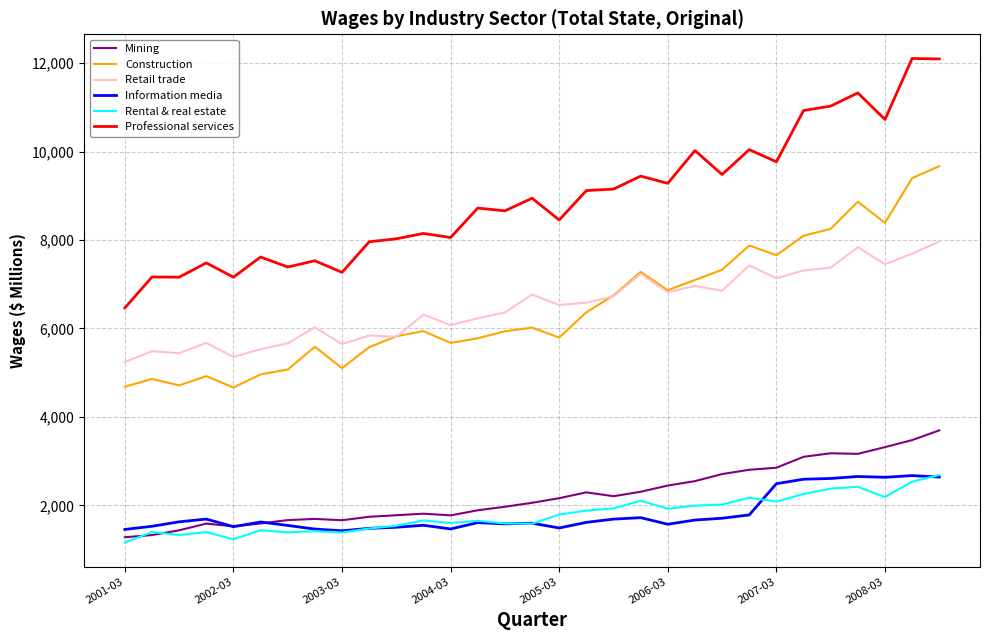

True or false: Rental & real estate and Construction cross at least once.

False